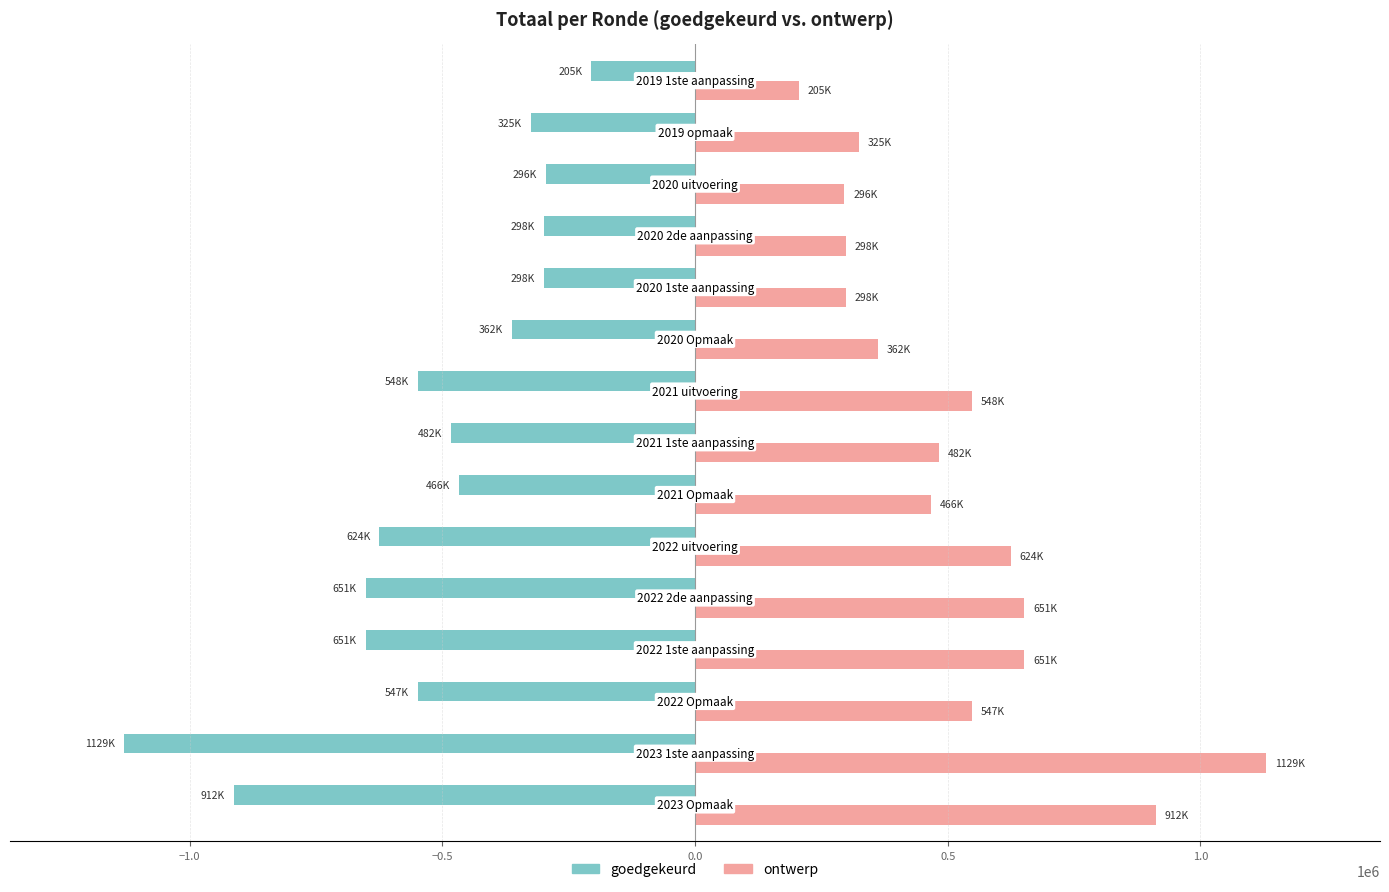

What is the sum of all goedgekeurd values?

-7793813